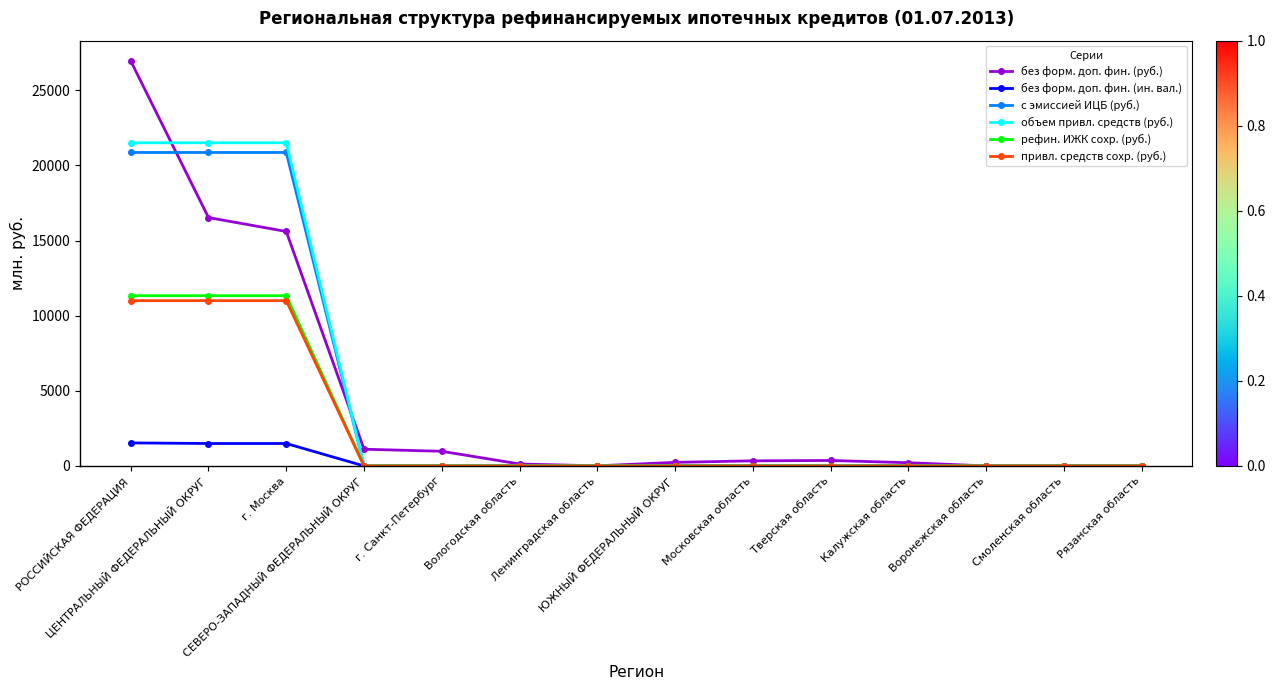

At how many categories does at least one series exceed 4280?

3